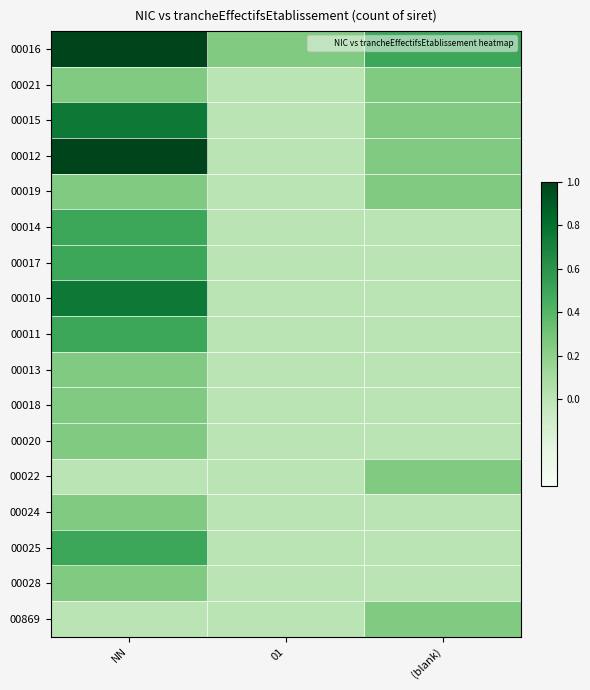

What is the total value across all series at NN?

7.2